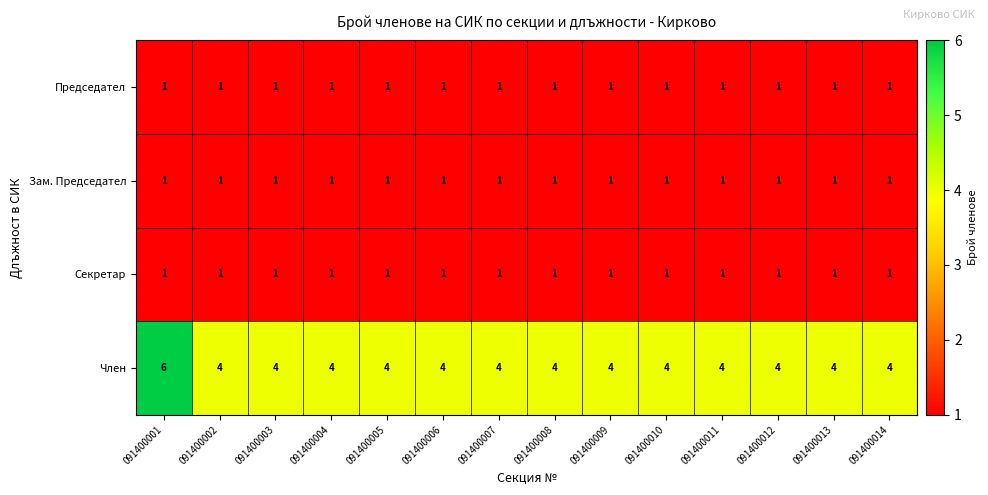

Count the Член values in the range 4 to 5.

13